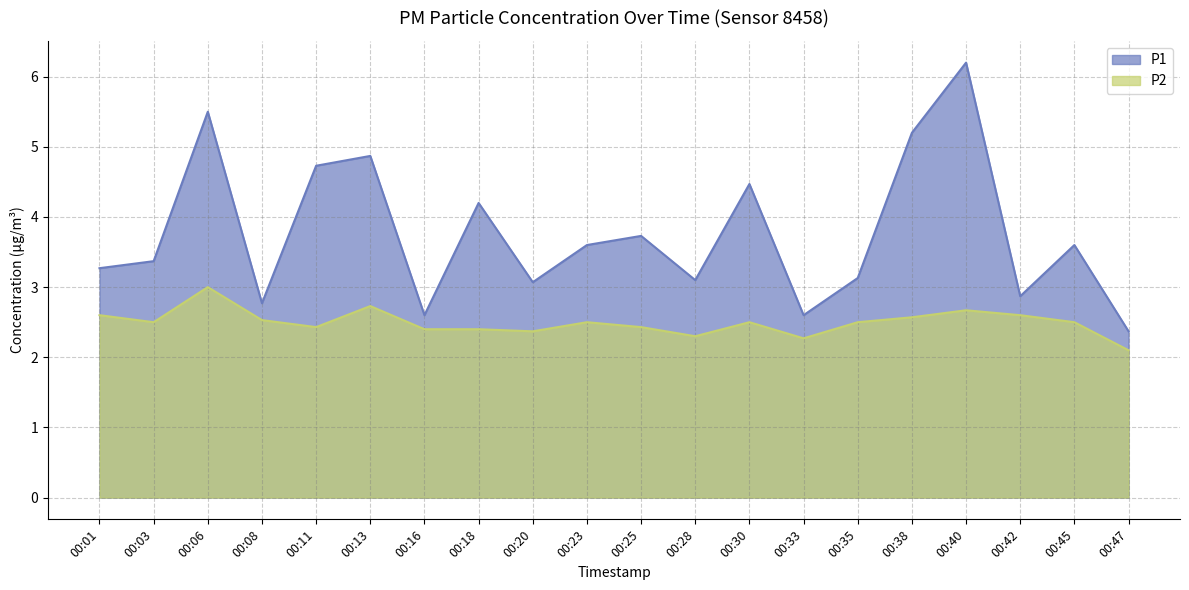

Reading right to left, what are all the values shown in this chart?

P1: 00:47=2.4	00:45=3.6	00:42=2.9	00:40=6.2	00:38=5.2	00:35=3.1	00:33=2.6	00:30=4.5	00:28=3.1	00:25=3.7	00:23=3.6	00:20=3.1	00:18=4.2	00:16=2.6	00:13=4.9	00:11=4.7	00:08=2.8	00:06=5.5	00:03=3.4	00:01=3.3
P2: 00:47=2.1	00:45=2.5	00:42=2.6	00:40=2.7	00:38=2.6	00:35=2.5	00:33=2.3	00:30=2.5	00:28=2.3	00:25=2.4	00:23=2.5	00:20=2.4	00:18=2.4	00:16=2.4	00:13=2.7	00:11=2.4	00:08=2.5	00:06=3.0	00:03=2.5	00:01=2.6